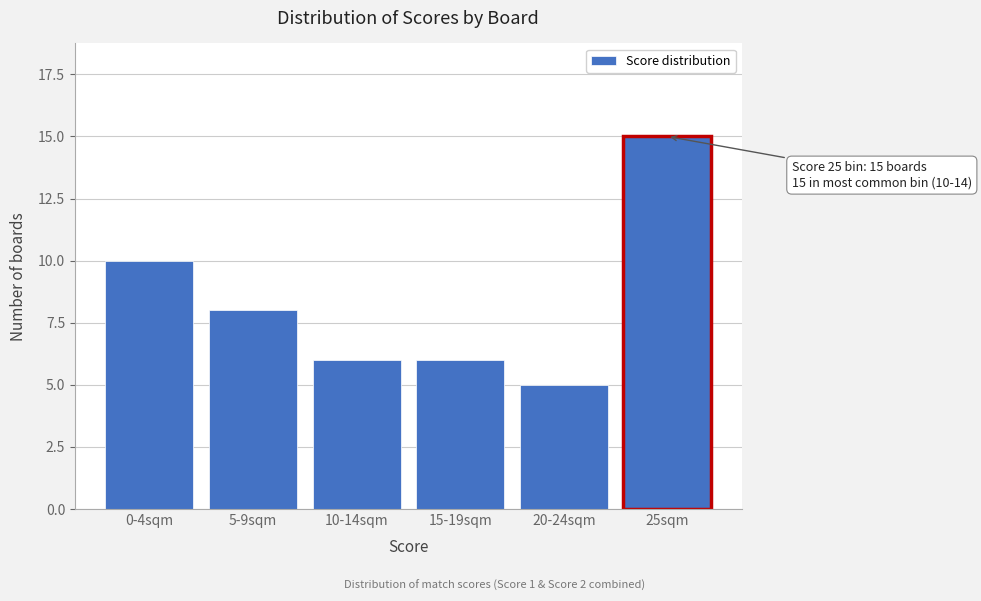

Reading left to right, list all the values displayed in this chart.

0-4sqm=10	5-9sqm=8	10-14sqm=6	15-19sqm=6	20-24sqm=5	25sqm=15